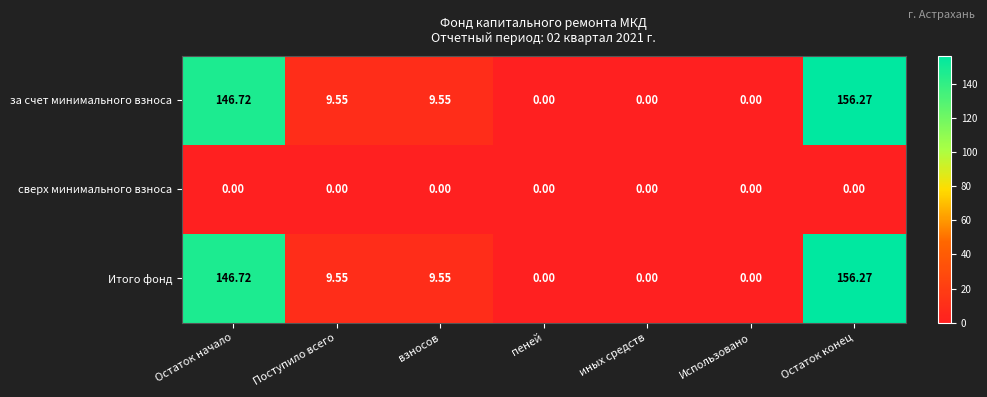

What is the difference between the highest and lowest values at Остаток начало?

146.7